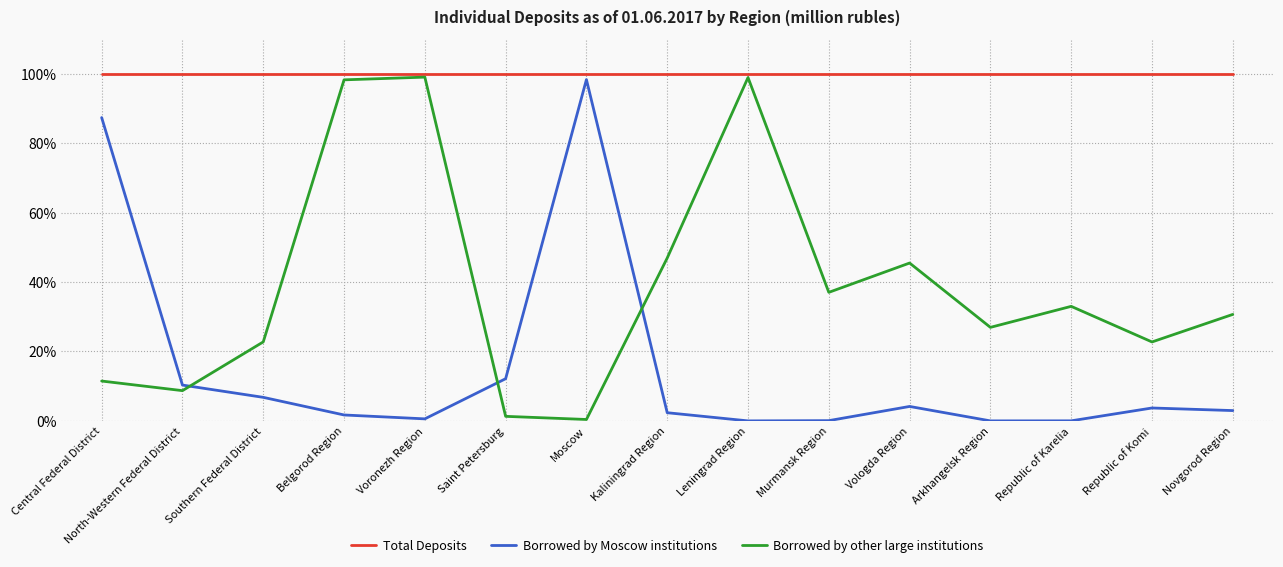

What is the maximum value shown in the chart?

100.0